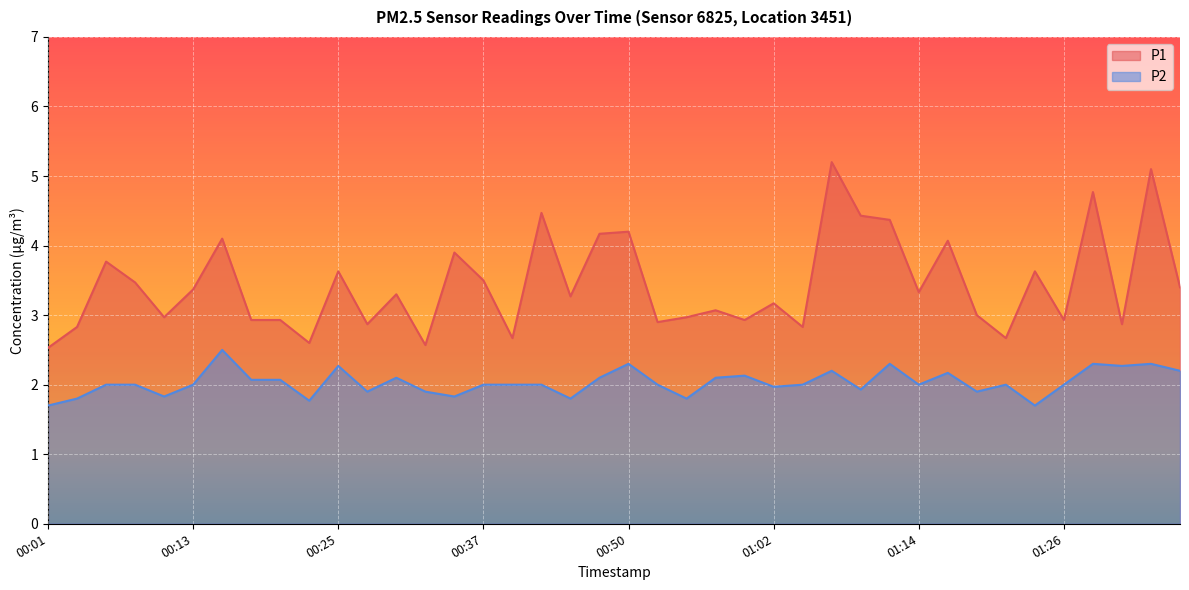

What are all the series names shown in the legend?

P1, P2